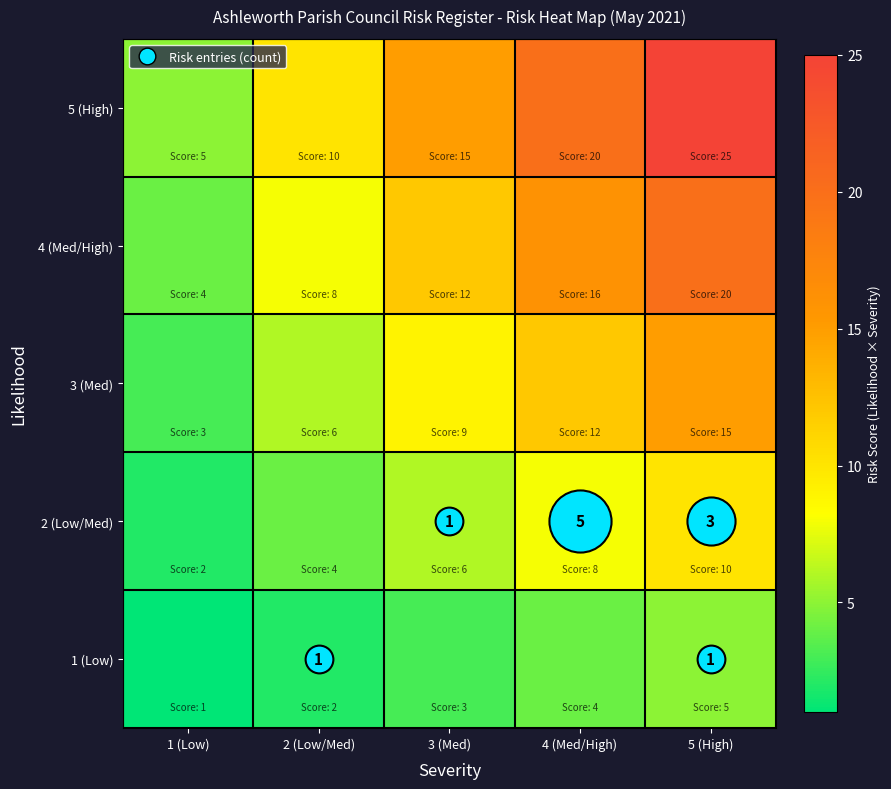

What is the highest value of the 3 (Med) series?

15